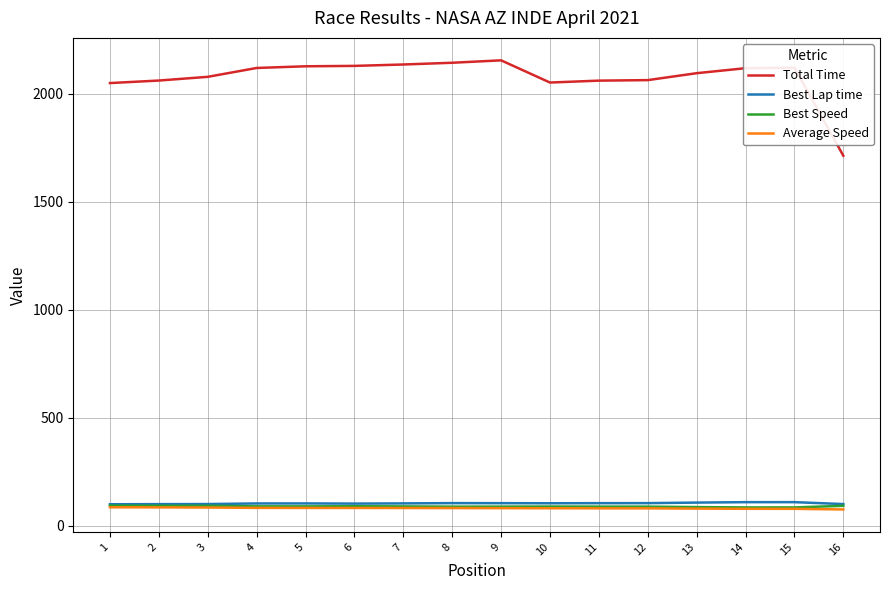

Is this an area chart (filled region under the line)?

No